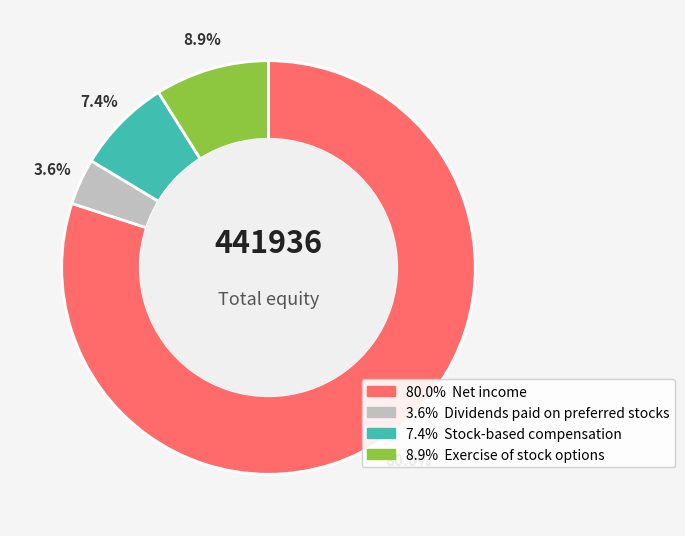

Is there a majority slice in this chart?

Yes